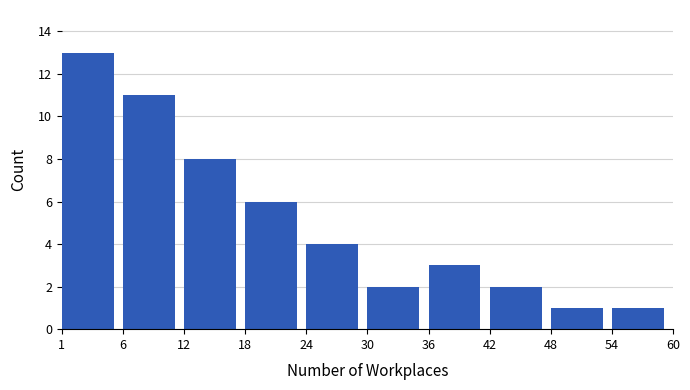

Reading left to right, transcribe all the data shown in this chart.

1=13	6=11	12=8	18=6	24=4	30=2	36=3	42=2	48=1	54=1